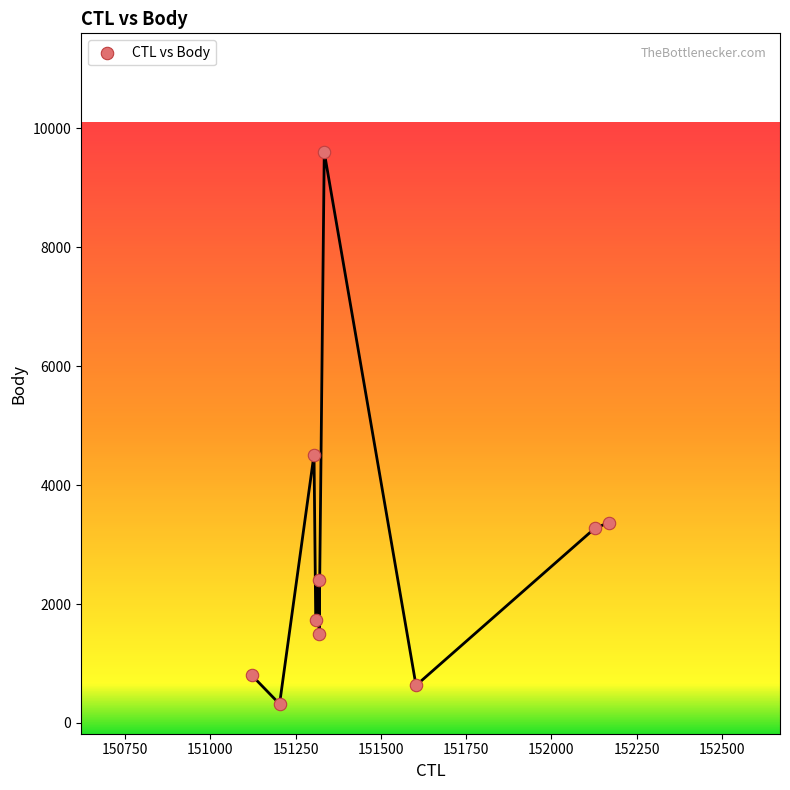

What is the range of Y values (max minus min)?

9282